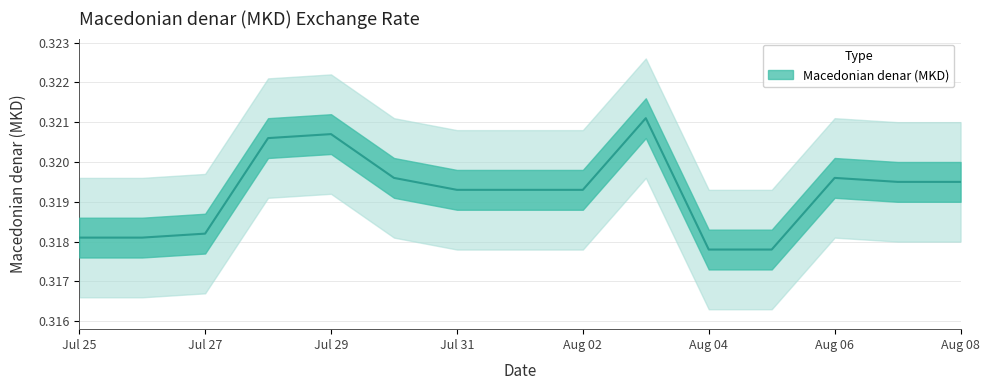

Reading left to right, transcribe all the data shown in this chart.

0.3	0.3	0.3	0.3	0.3	0.3	0.3	0.3	0.3	0.3	0.3	0.3	0.3	0.3	0.3